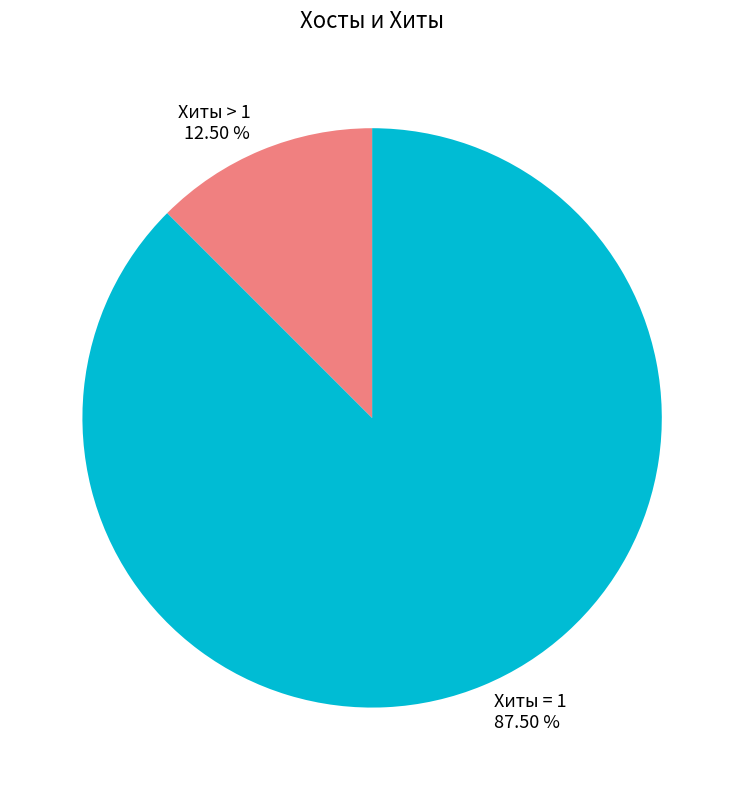

Count the number of slices in the pie.

2